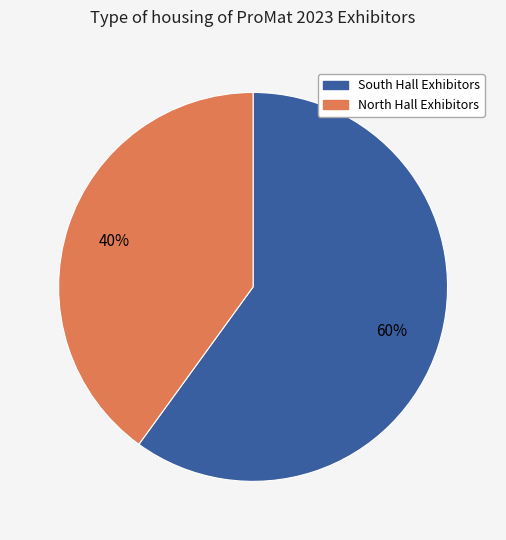

Is there any slice that represents more than half of the pie?

Yes